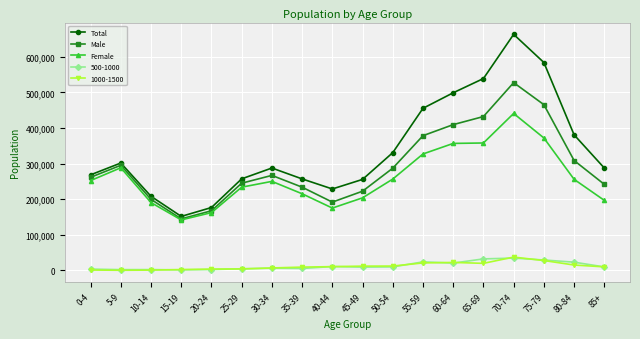

What are all the series names shown in the legend?

Total, Male, Female, 500-1000, 1000-1500